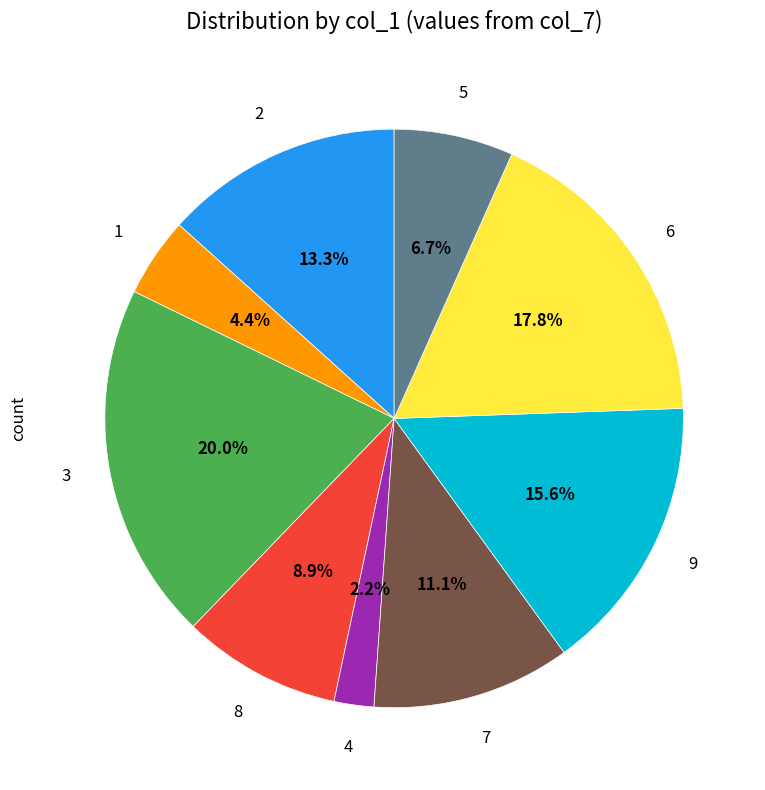

Is there a majority slice in this chart?

No